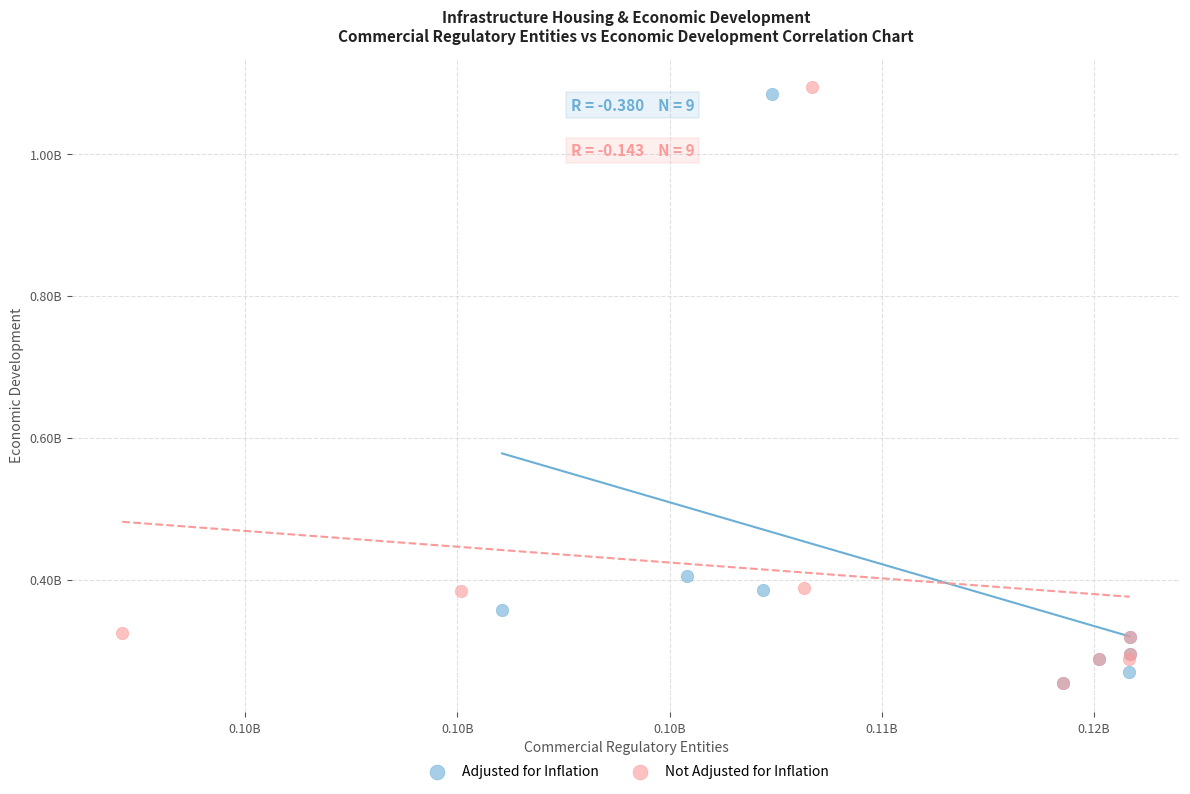

Which series reaches the maximum Y coordinate?

Not Adjusted for Inflation